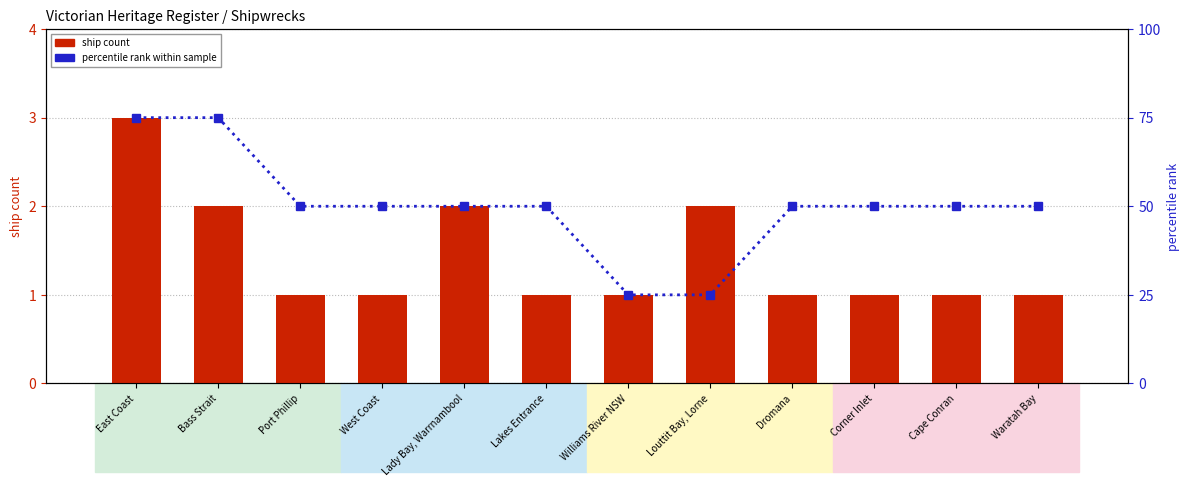

At which label does percentile rank within sample first exceed 50?

East Coast